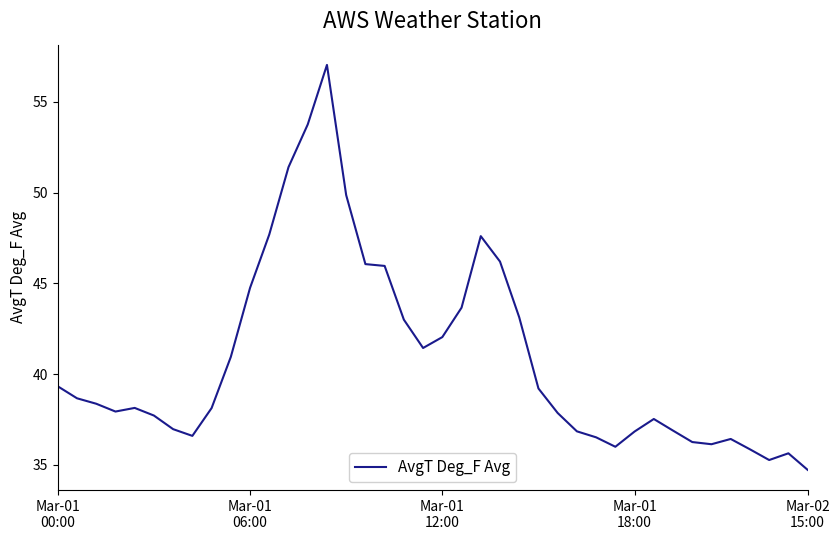

What is the minimum value shown in the chart?

34.7